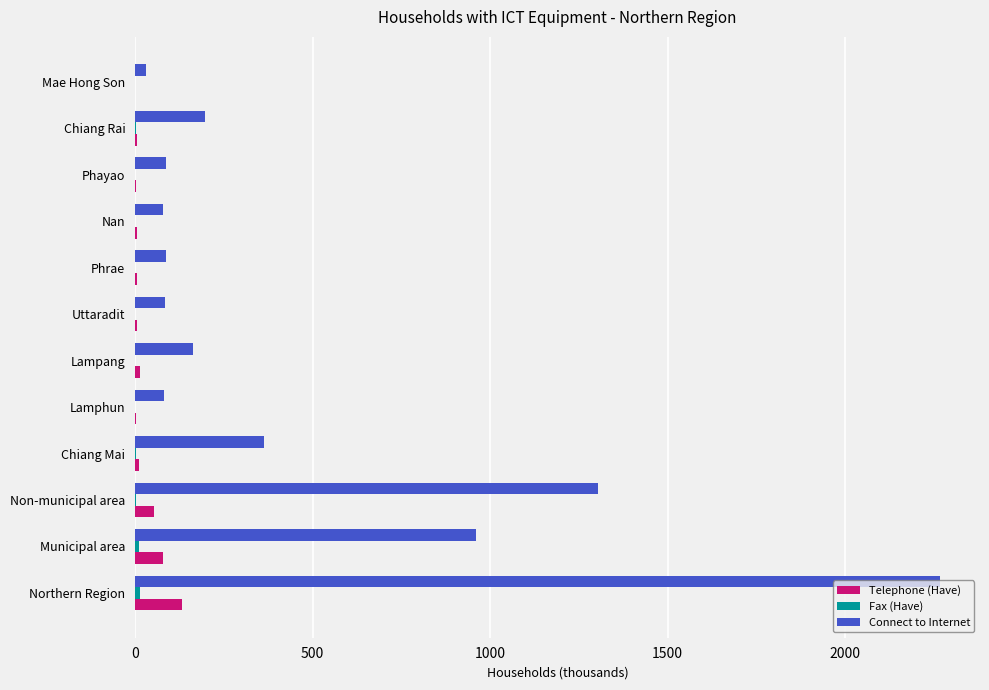

At which category does the chart reach its peak across all series?

Northern Region